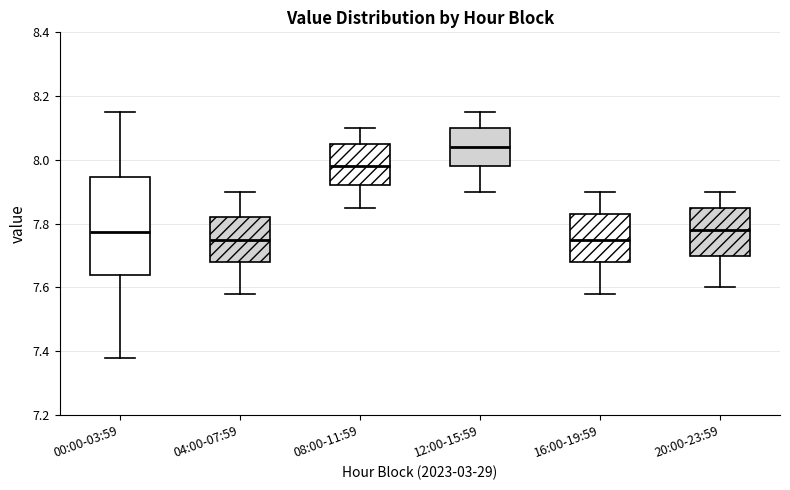

Reading left to right, transcribe this box plot: for each box, give where its median line is, the range the box spans, and where its two whiskers end, as read against the y-axis. The values are not printed on the chart, so give them approximately, as read against the axis.

00:00-03:59: median 7.78, box 7.64 to 7.94, whiskers 7.38 to 8.16
04:00-07:59: median 7.76, box 7.68 to 7.82, whiskers 7.58 to 7.90
08:00-11:59: median 7.98, box 7.92 to 8.06, whiskers 7.86 to 8.10
12:00-15:59: median 8.04, box 7.98 to 8.10, whiskers 7.90 to 8.16
16:00-19:59: median 7.76, box 7.68 to 7.84, whiskers 7.58 to 7.90
20:00-23:59: median 7.78, box 7.70 to 7.86, whiskers 7.60 to 7.90